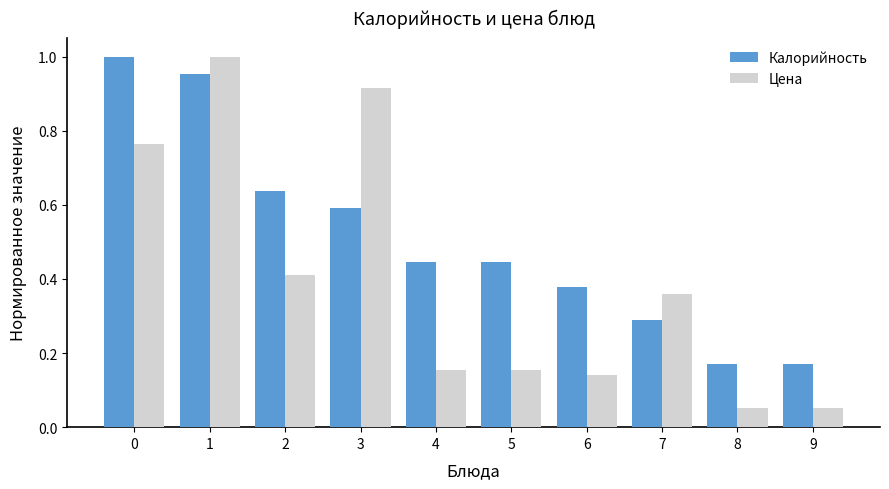

Which category has the highest value in the Цена series?

1